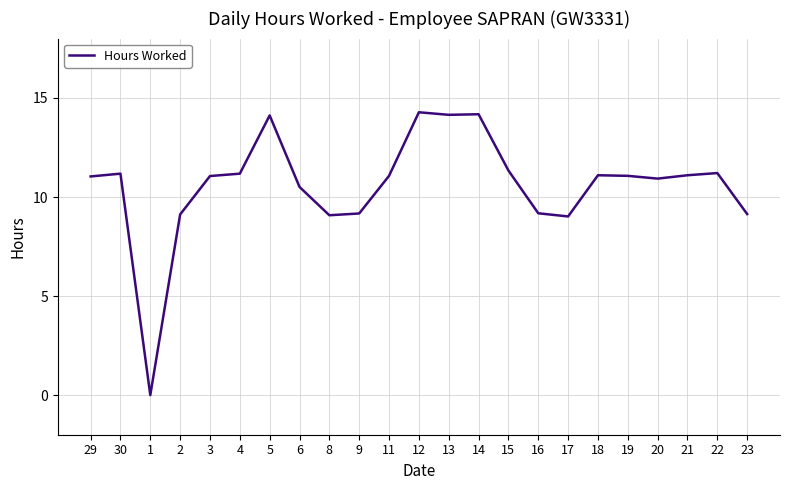

How many series are shown in this chart?

1